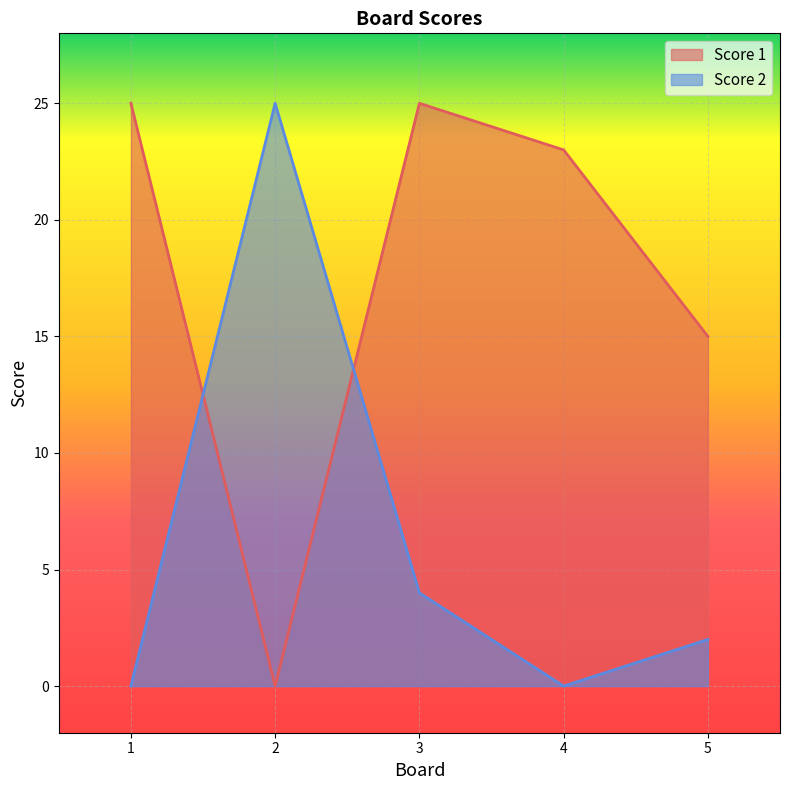

Reading left to right, extract all data points from this chart.

Score 1: 25	0	25	23	15
Score 2: 0	25	4	0	2